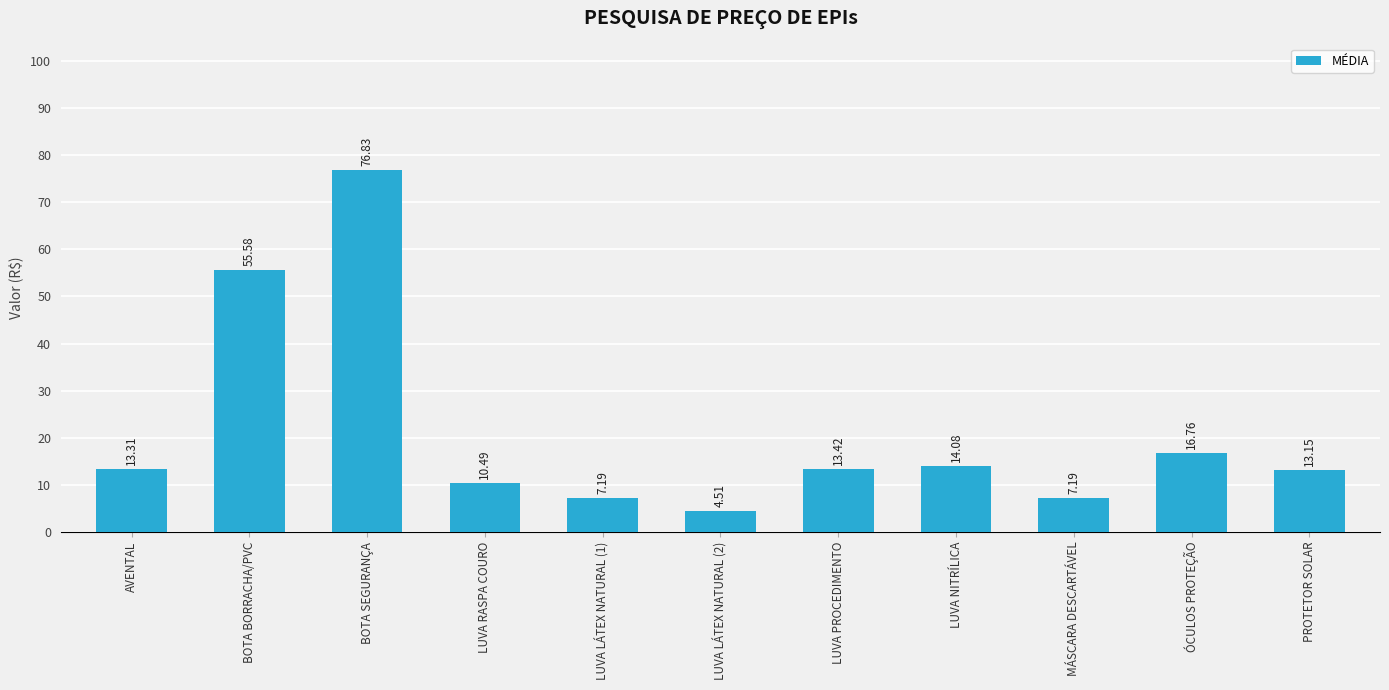

What is the difference between the maximum and second lowest values?

69.6